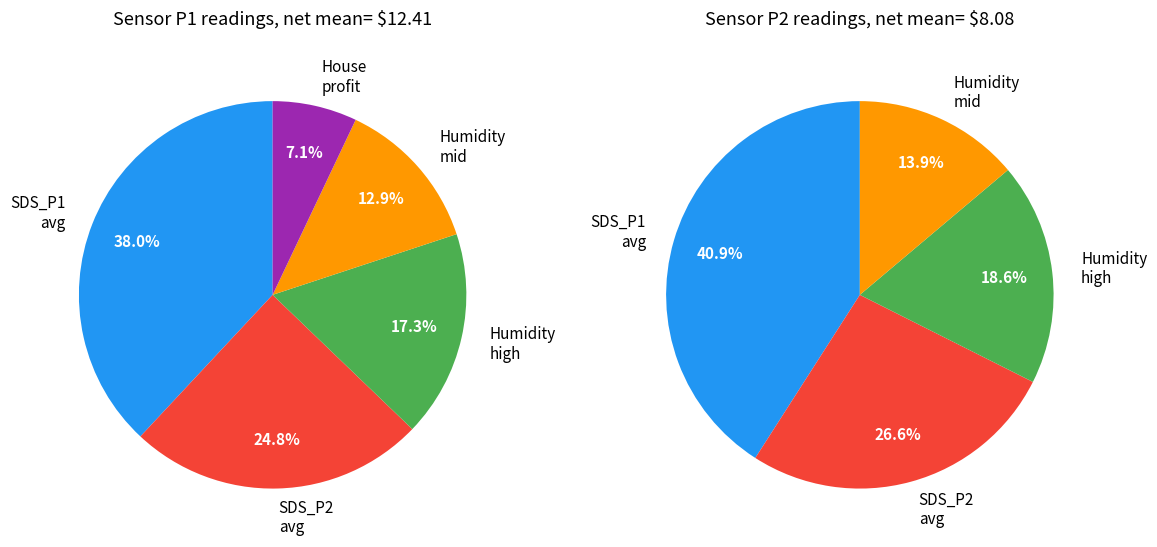

How many slices are in this pie chart?

5